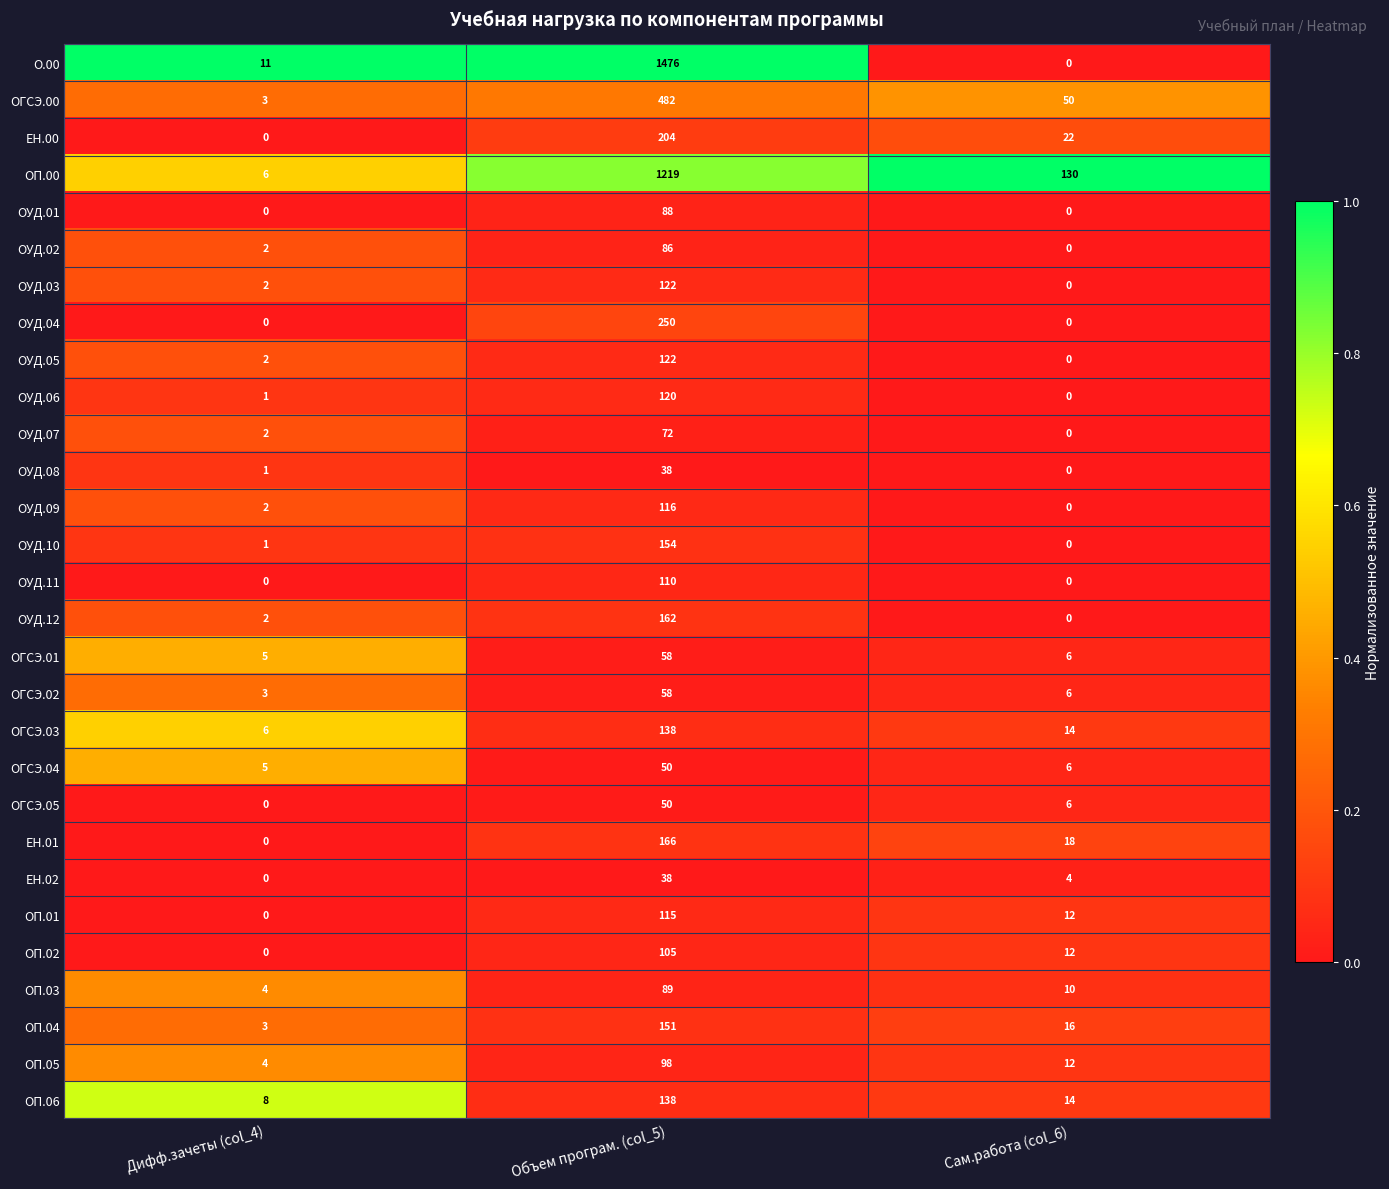

The value of ОУД.08 at Сам.работа (col_6) is 0. True or false?

True